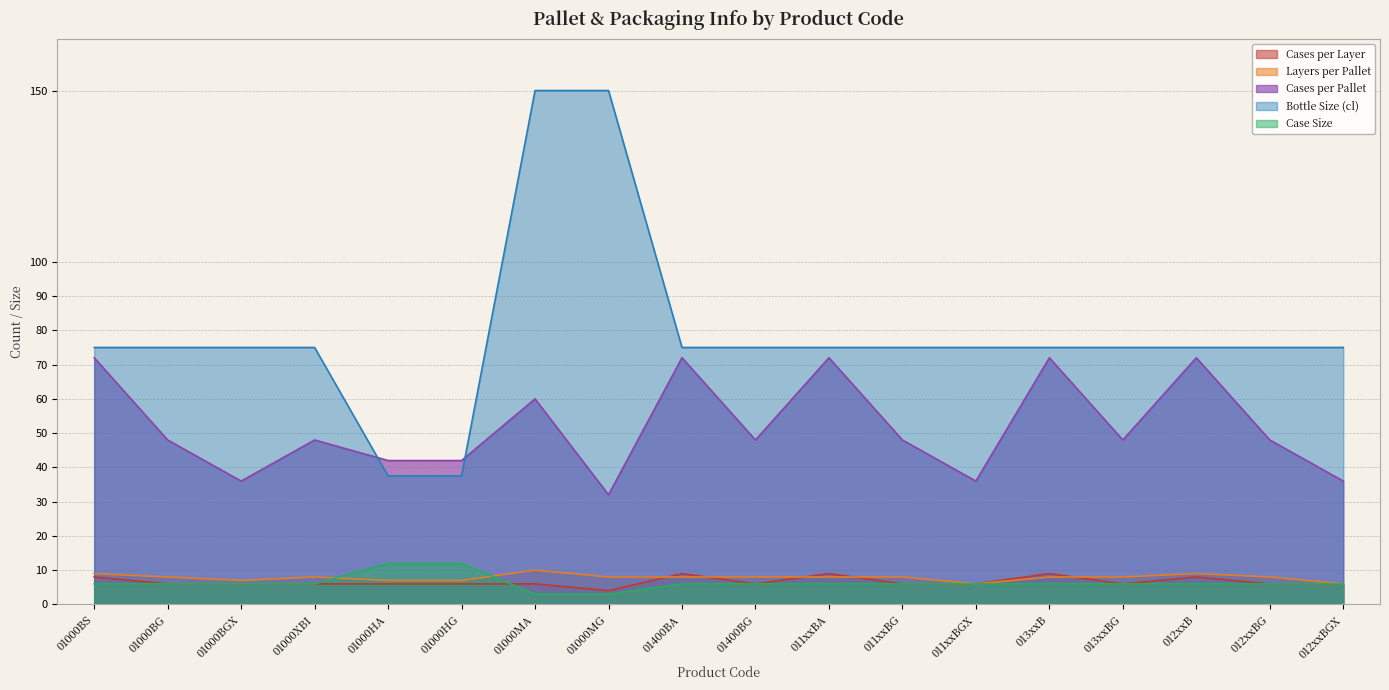

Between 011xxBGX and 012xxBG, which series saw the biggest shift?

Cases per Pallet